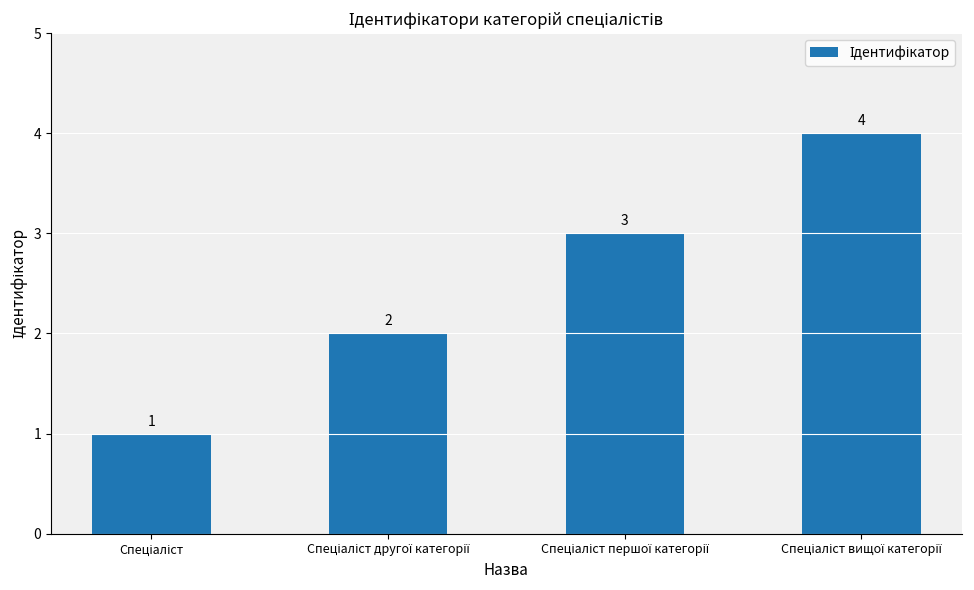

Reading left to right, list all the values displayed in this chart.

1	2	3	4